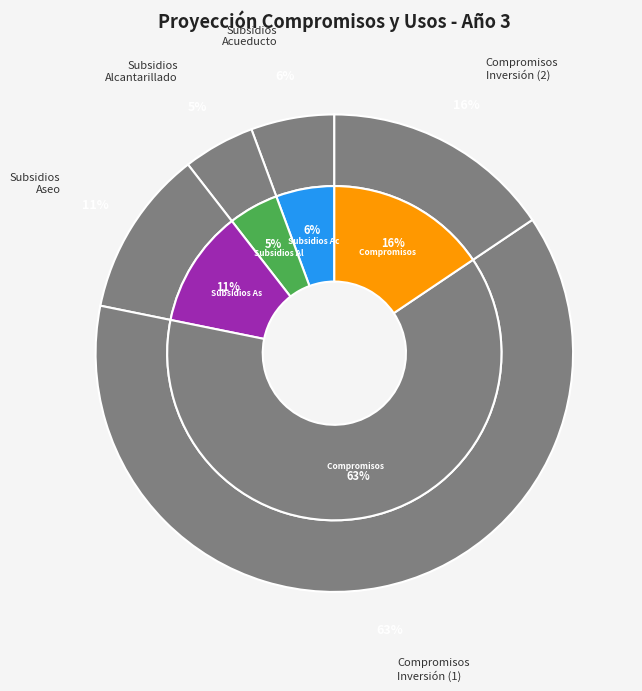

What is the change in value from PAGO DE SUBSIDIOS A PRESTADORES DE ALCANTARILLADO to COMPROMISOS PARA INVERSIÓN CON PRESTADORES (2)?

+69484328